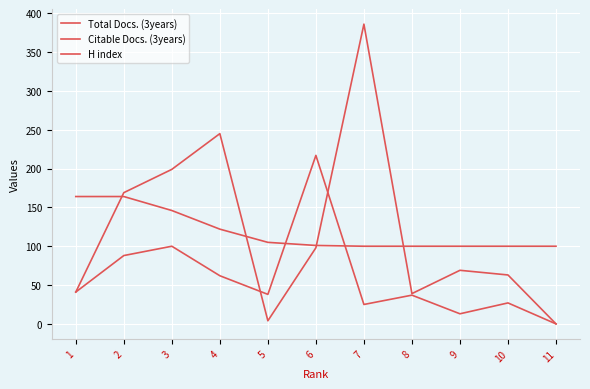

What is the difference between the highest and lowest values at 3?

99